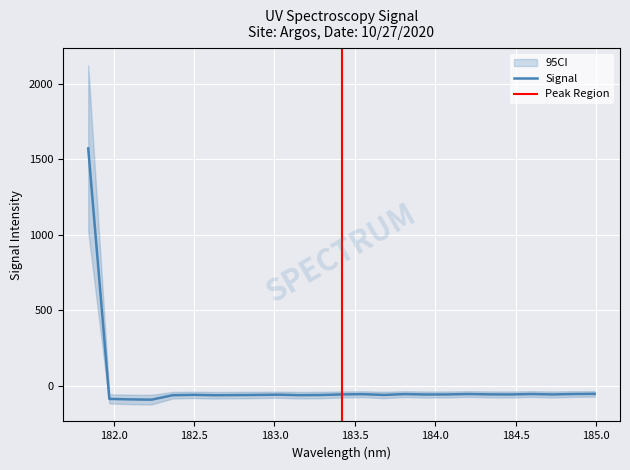

What is the maximum value for Signal?

1572.8